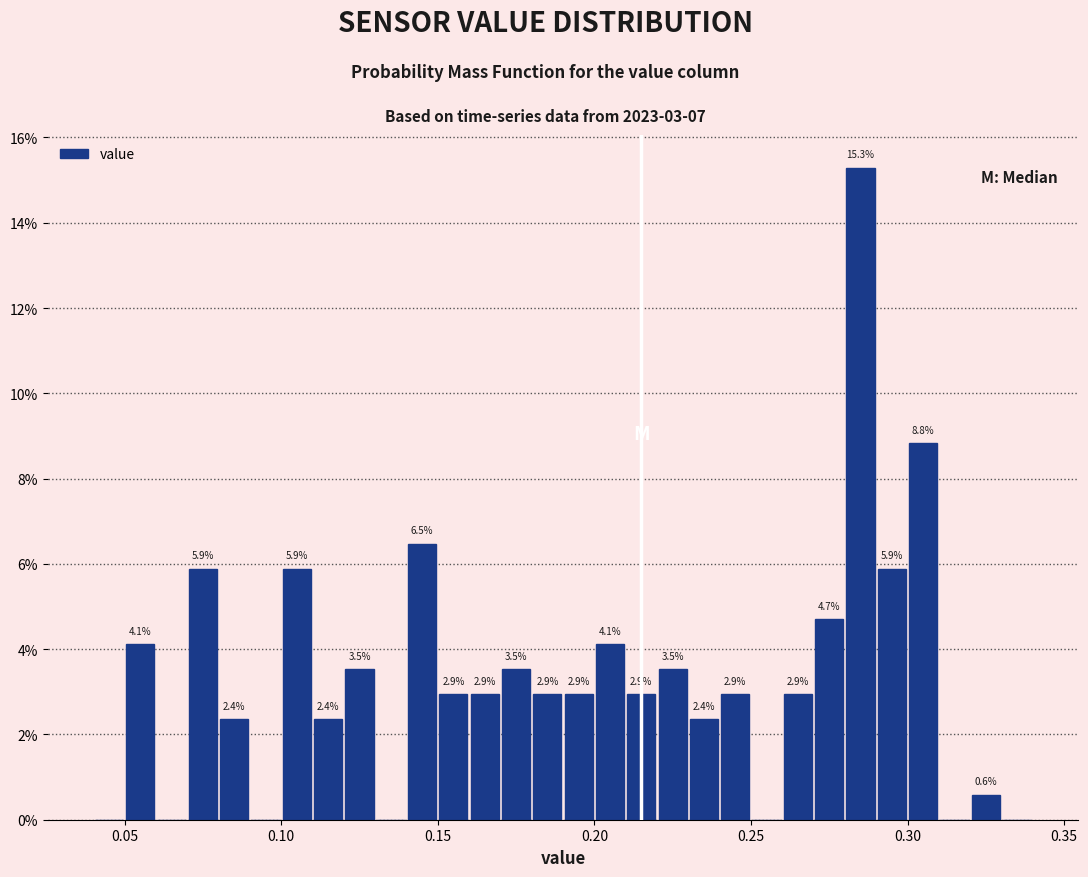

Read against the x-axis, roughly where is the centre of the tallest bar?

0.285